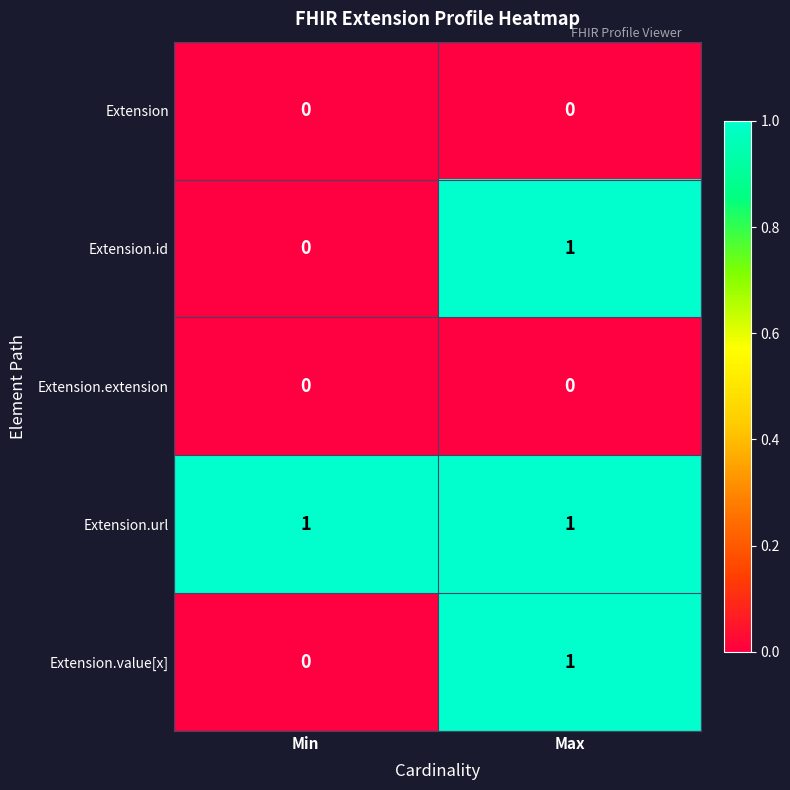

The value of Extension.extension at Max is 0. True or false?

True